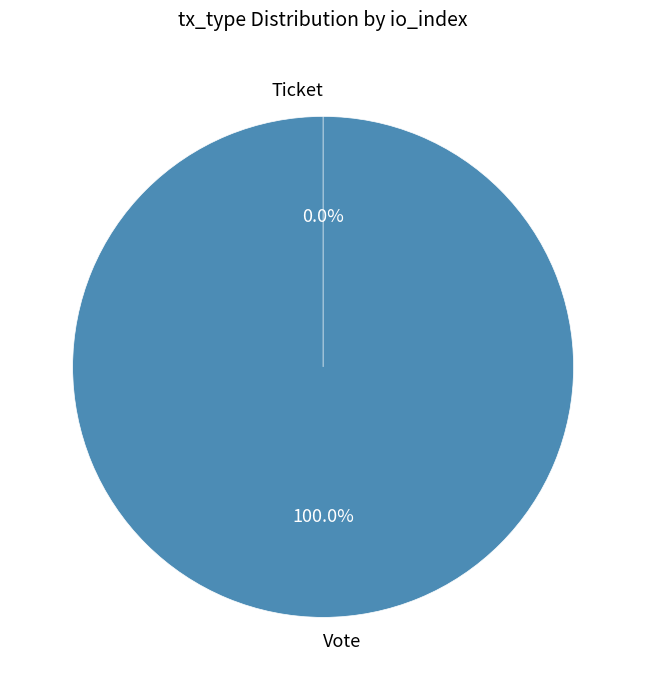

The Vote (io_index=1) slice represents 100% of the pie. True or false?

True